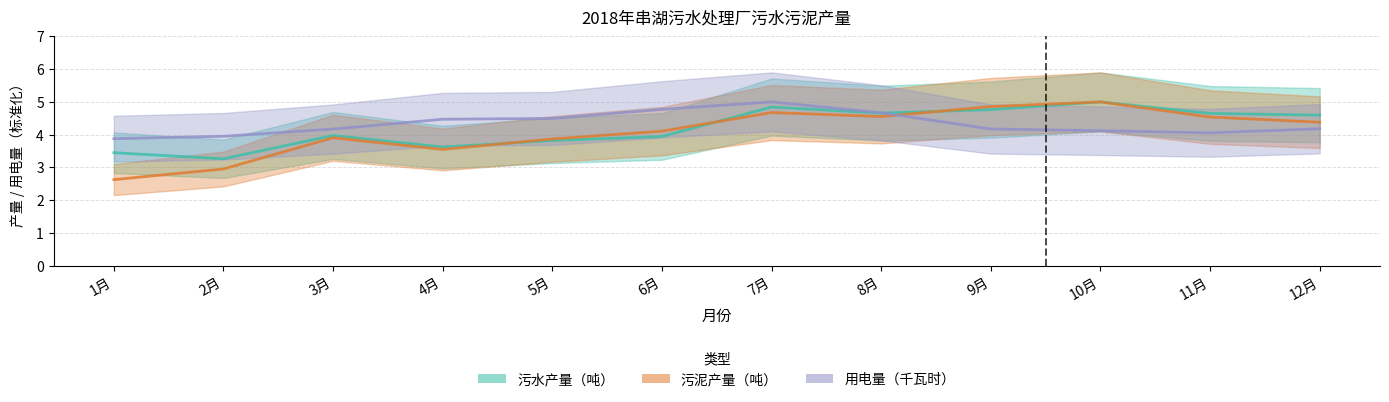

The value of 污水产量（吨） at 6月 is 3.9. True or false?

True